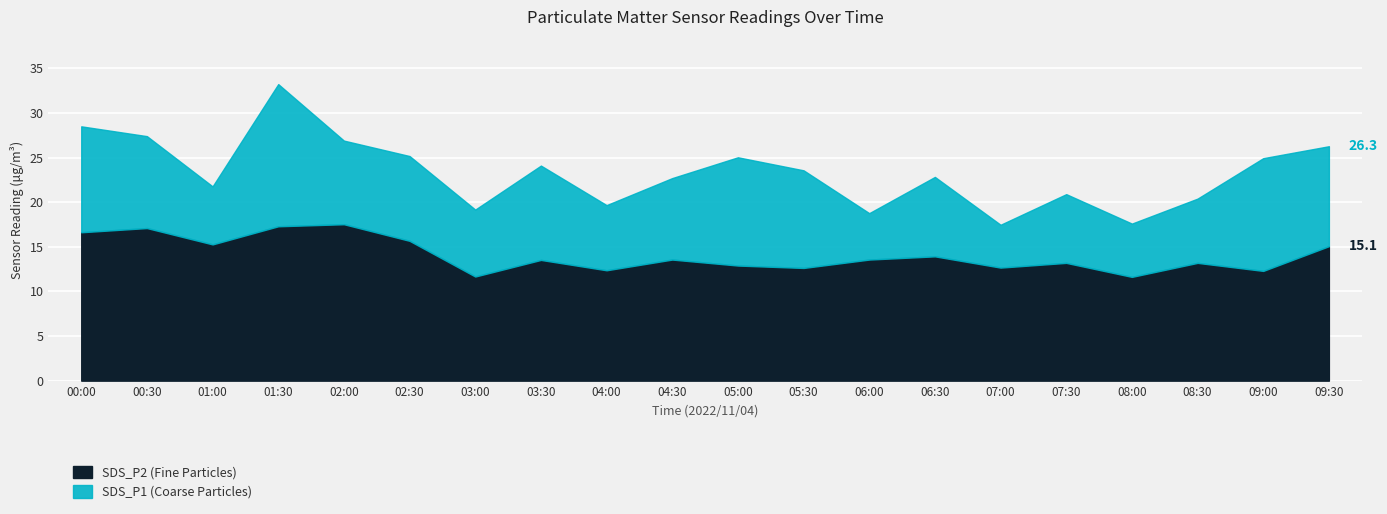

Which series has the largest range (max minus min)?

SDS_P1